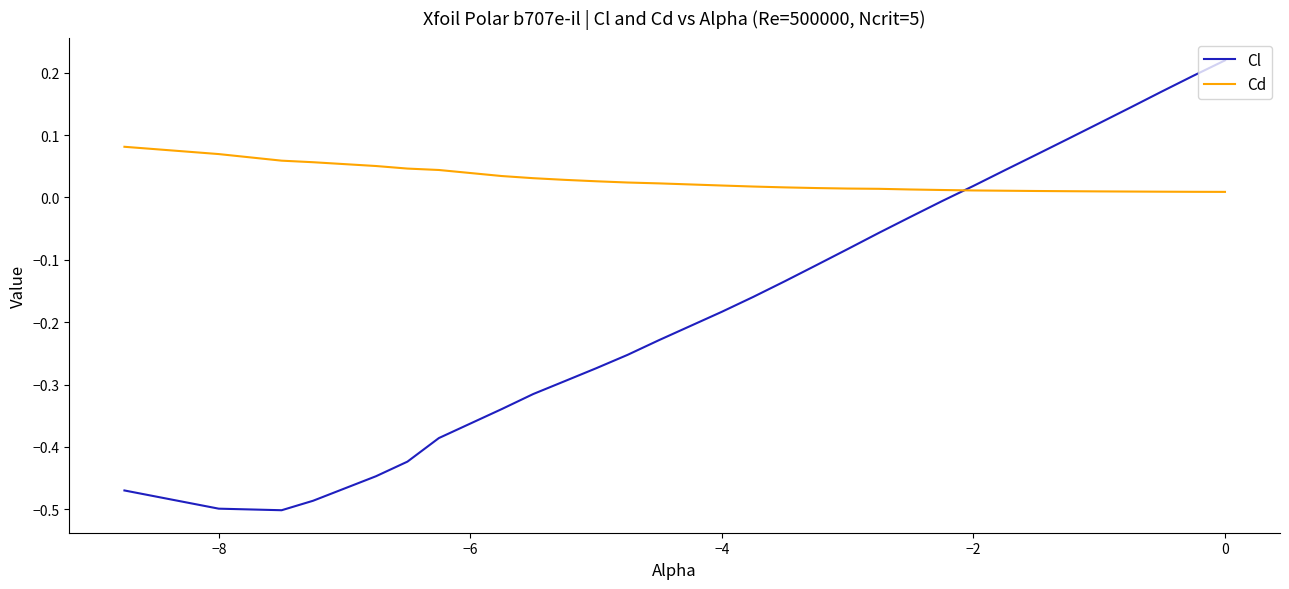

List the series in order of their peak value, highest first.

Cl, Cd